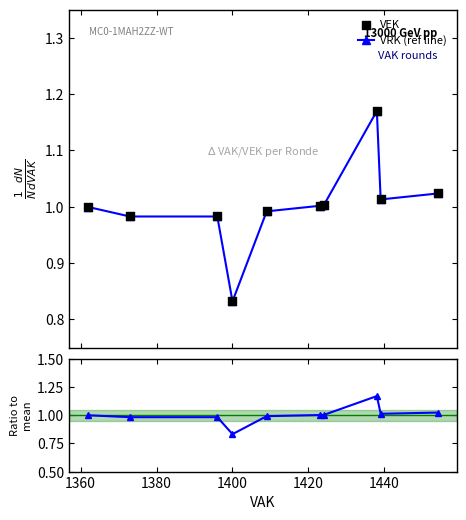

Which series contains the lowest Y value?

VRK (ref line)